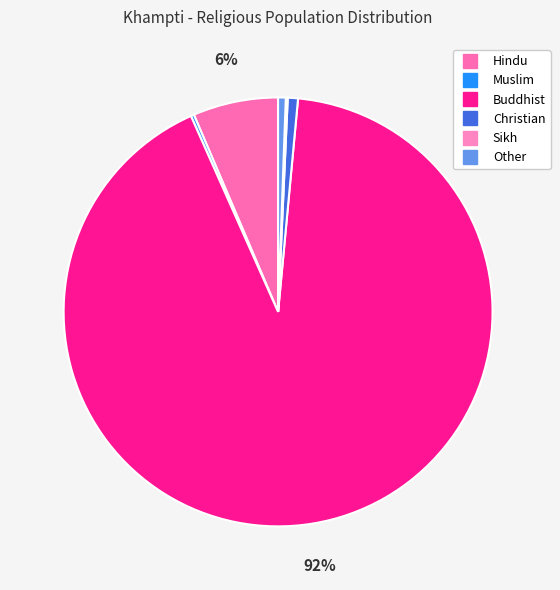

What is the total percentage of Other and Muslim?

0.8%